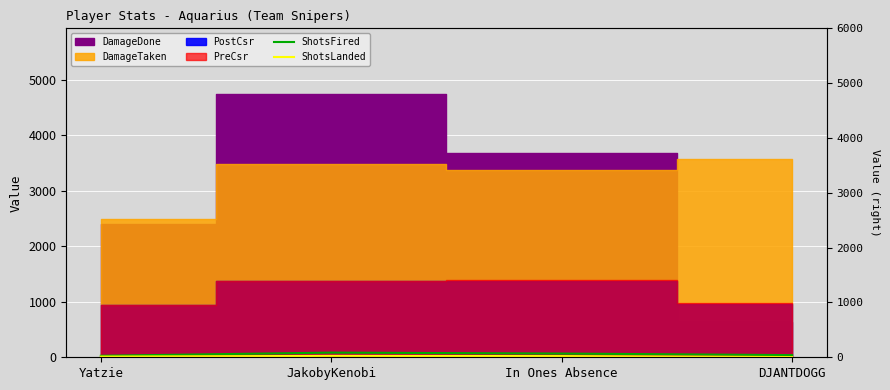

At which category does ShotsFired reach its first local peak?

JakobyKenobi